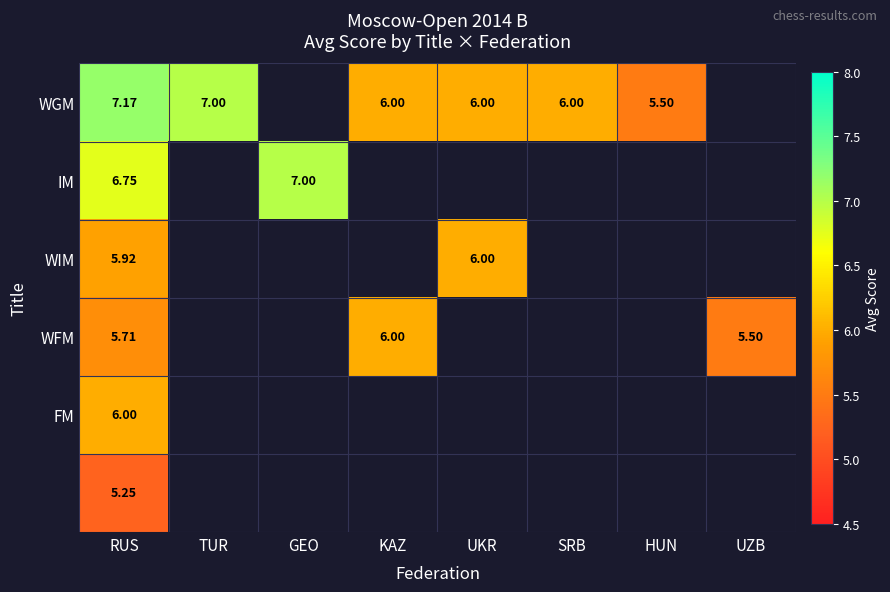

Is the value of WGM at RUS greater than the value of WFM at UZB?

Yes